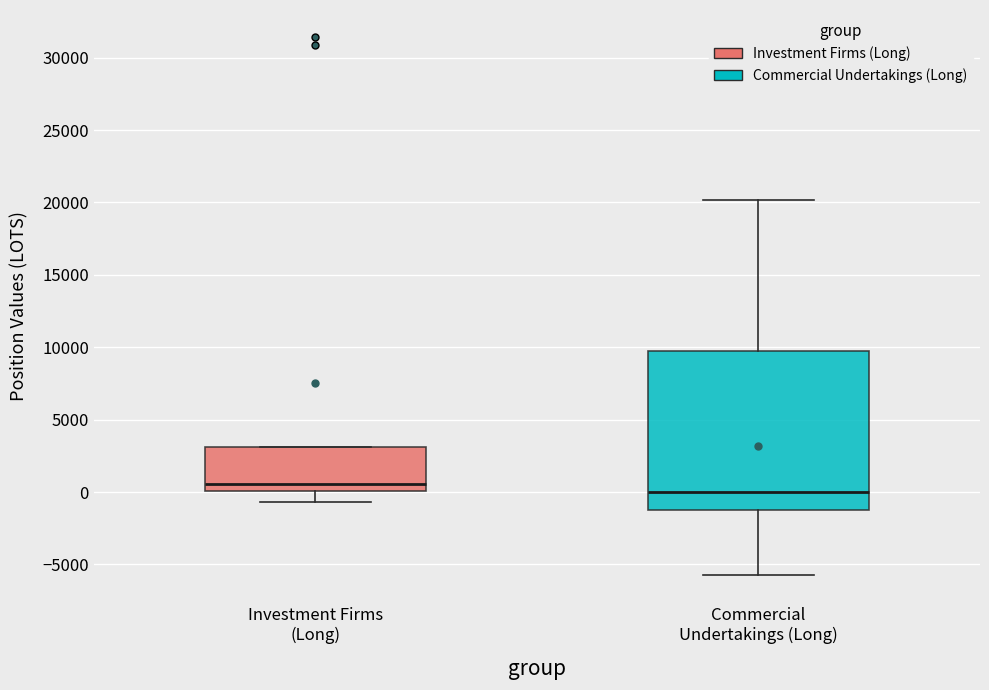

Reading left to right, read every box against the y-axis: the position of its median line, the range the box covers, and the ends of its whiskers. The values are not printed on the chart, so give them approximately, as read against the axis.

Investment Firms (Long): median 500, box 0 to 3000, whiskers -500 to 3000
Commercial Undertakings (Long): median 0, box -1000 to 9500, whiskers -6000 to 20000